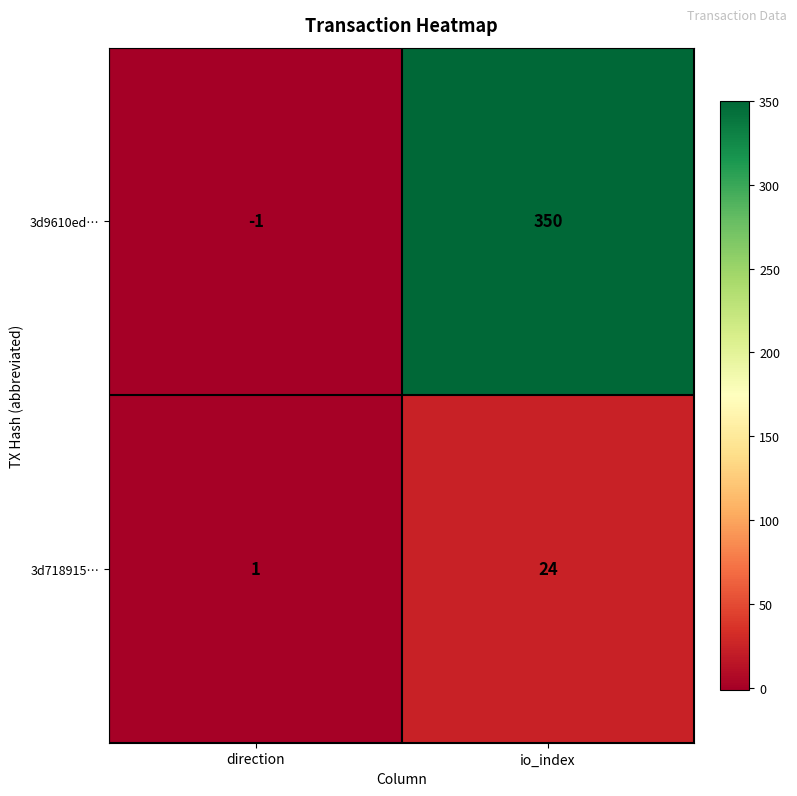

List the series in order of their peak value, highest first.

3d9610ed…, 3d718915…